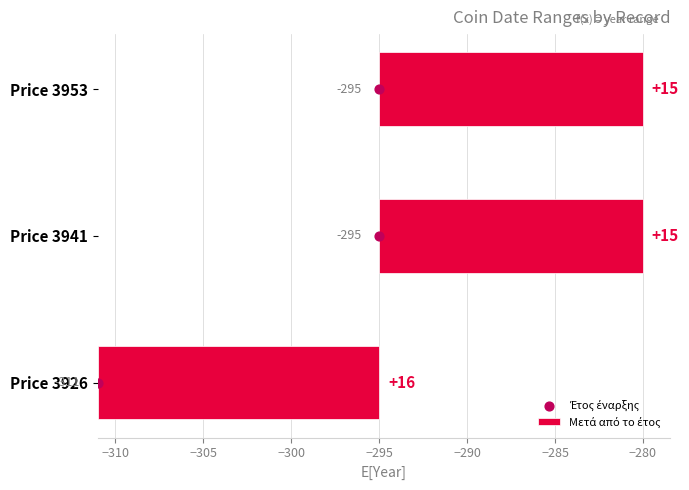

What are all the series names shown in the legend?

Μετά από το έτος, Έτος έναρξης